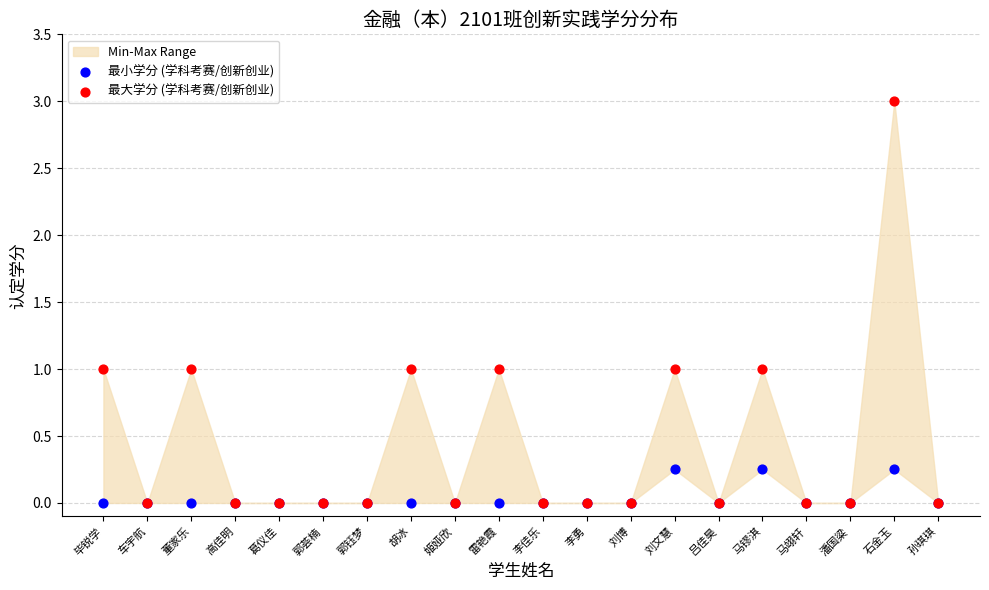

Which series reaches the minimum Y coordinate?

最小学分 (学科考赛/创新创业)